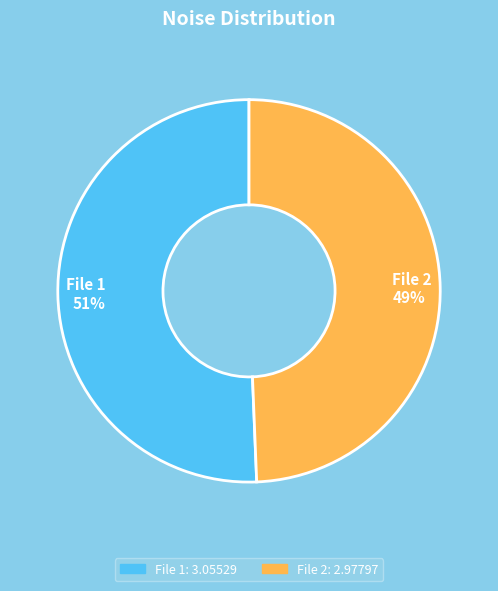

Approximately how many times larger is the value at File 1 compared to File 2?

1.0